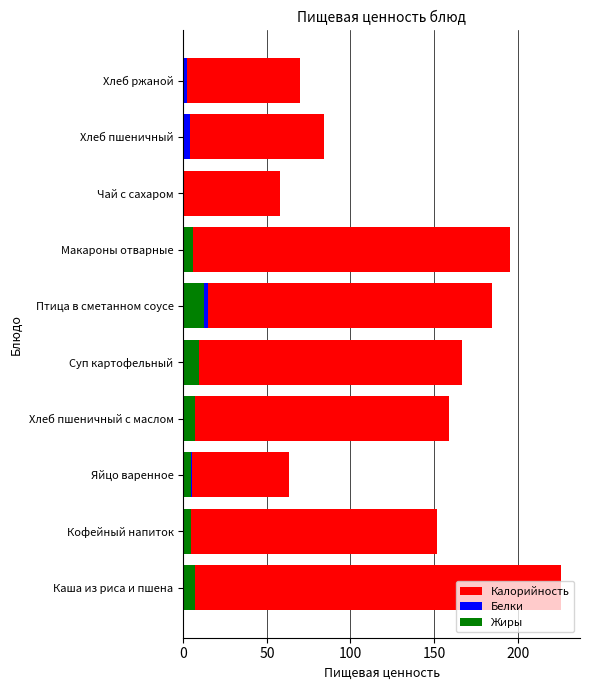

What is the value of the Калорийность bar at the 10th from the left?

69.6